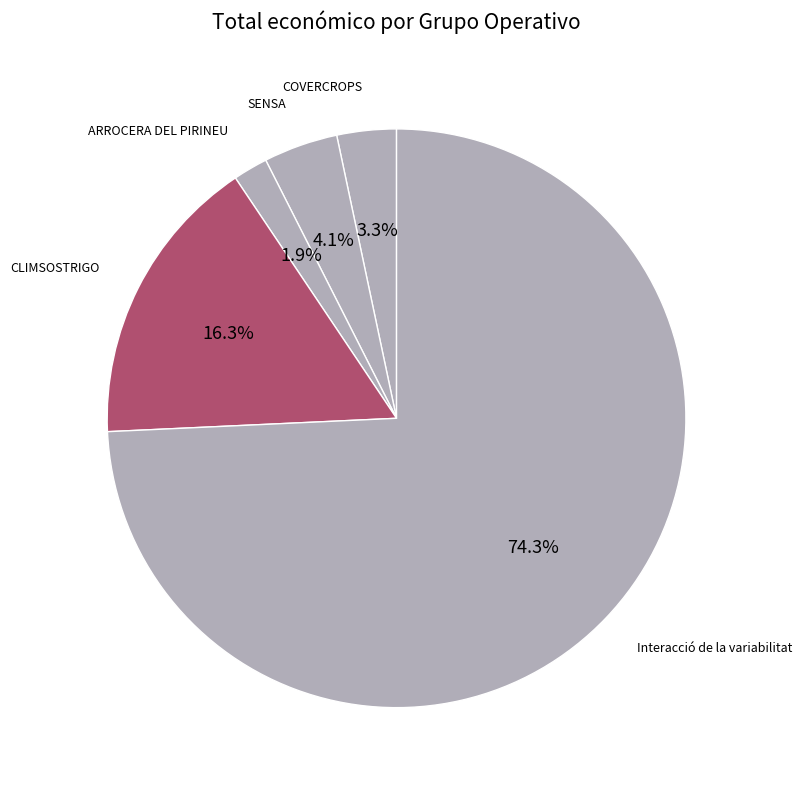

Does Interacció de la variabilitat account for over 50% of the chart?

Yes